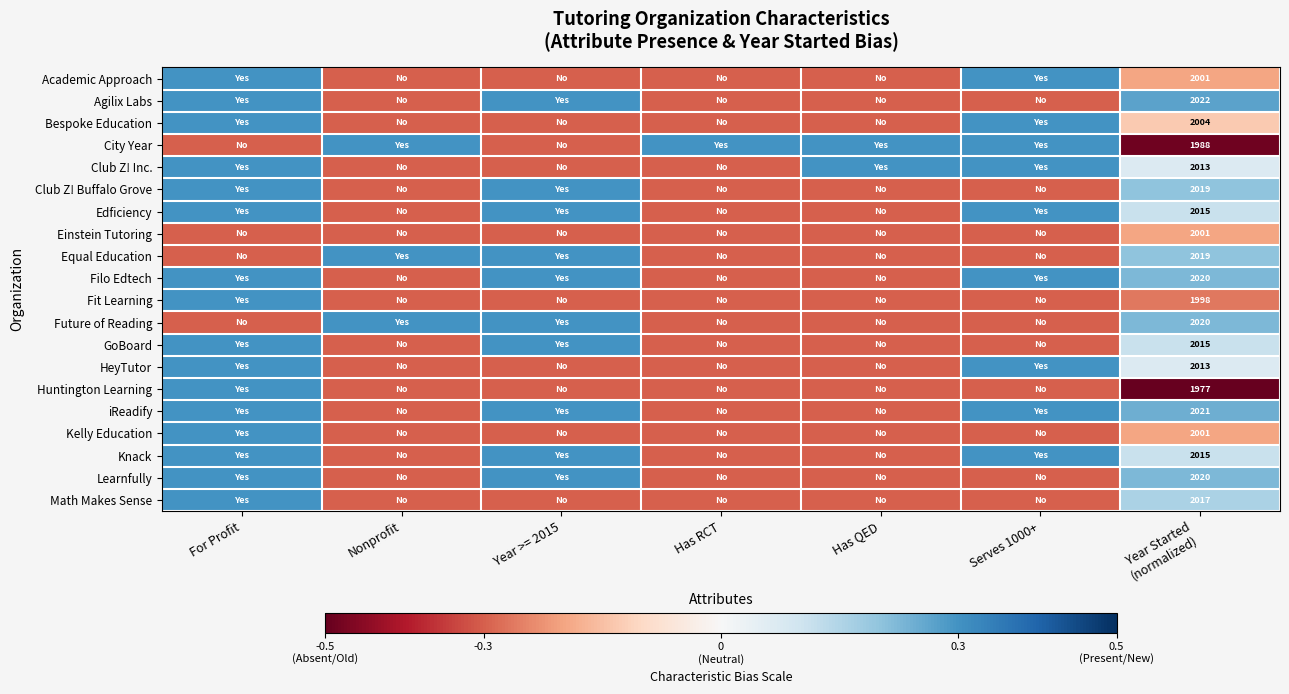

What is the spread (max minus min) of values at Nonprofit?

0.6